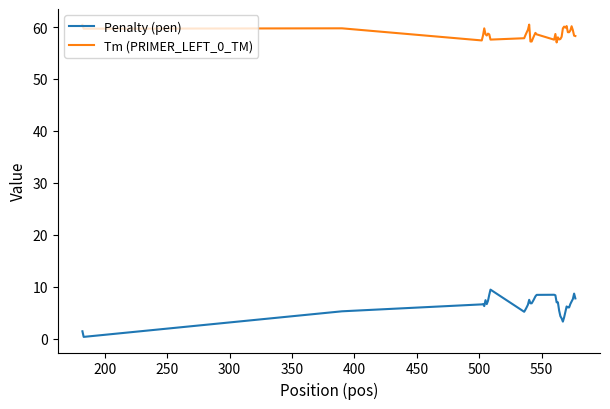

What is the greatest value displayed?

60.5